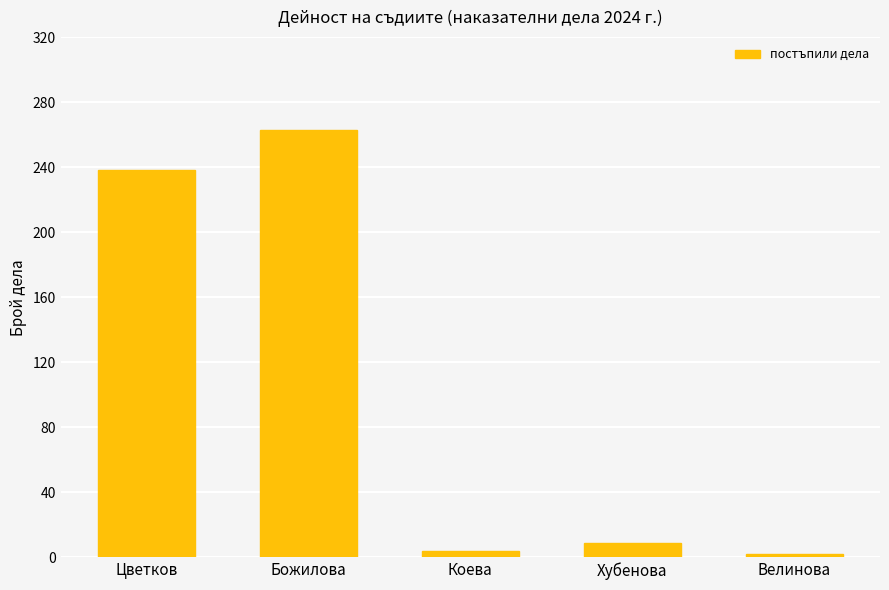

Reading left to right, what are all the values shown in this chart?

Цветков=238	Божилова=263	Коева=4	Хубенова=9	Велинова=2